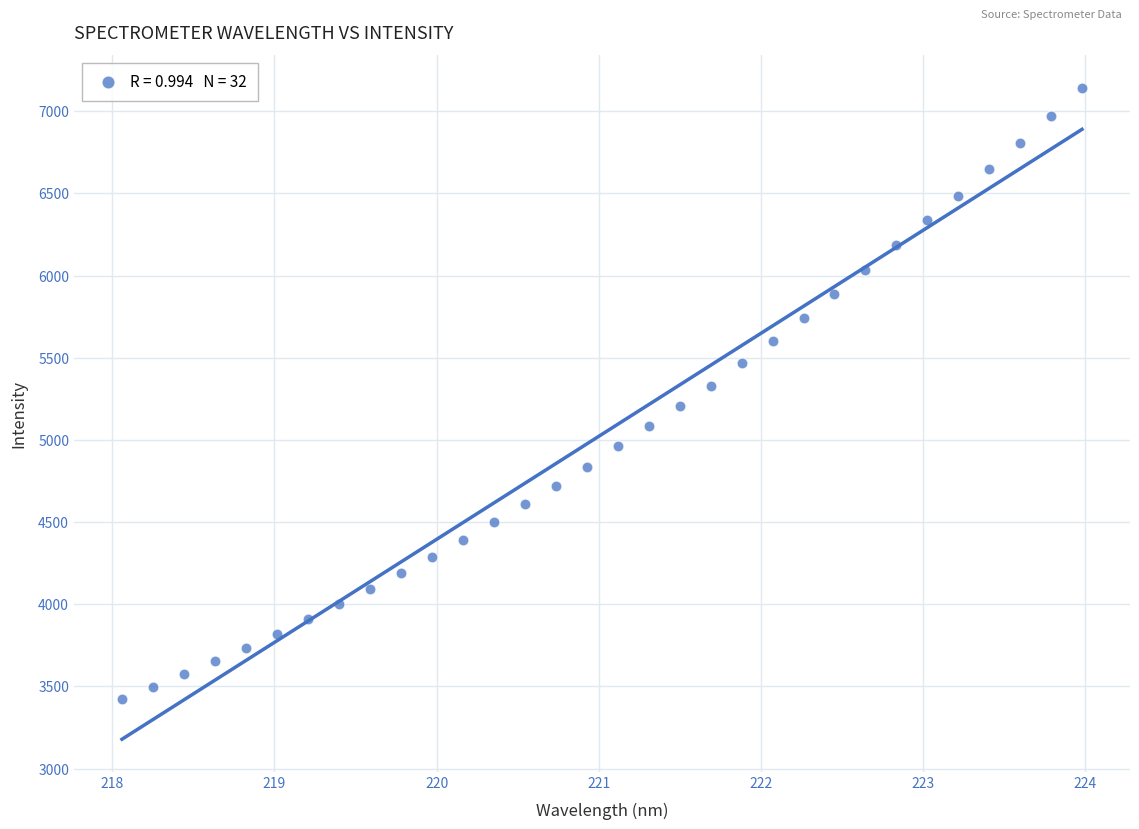

What is the range of X values (max minus min)?

5.9